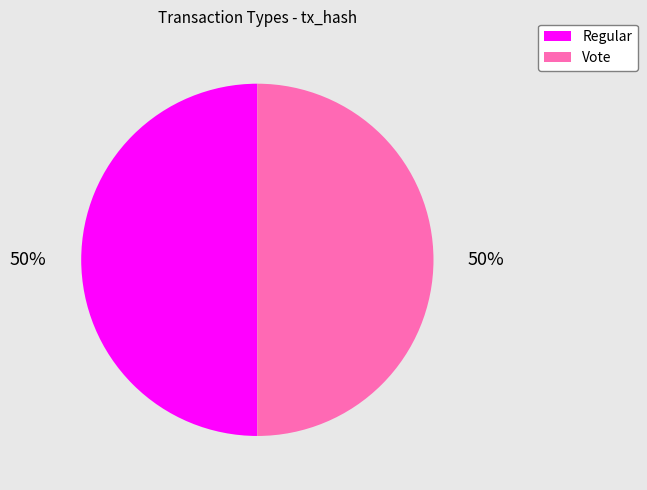

To the nearest percent, what is the combined percentage of Vote and Regular?

100%